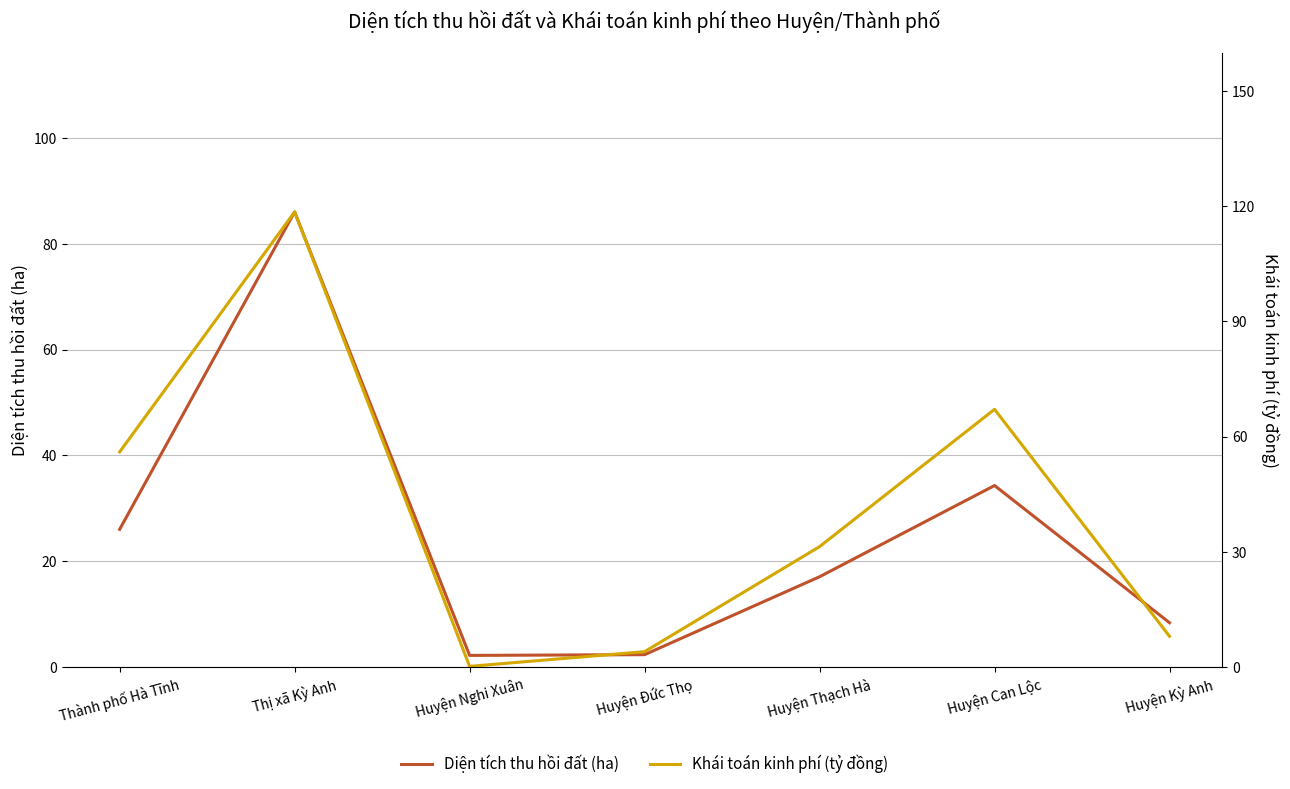

How many values in the Diện tích thu hồi đất (ha) series are below 17?

3